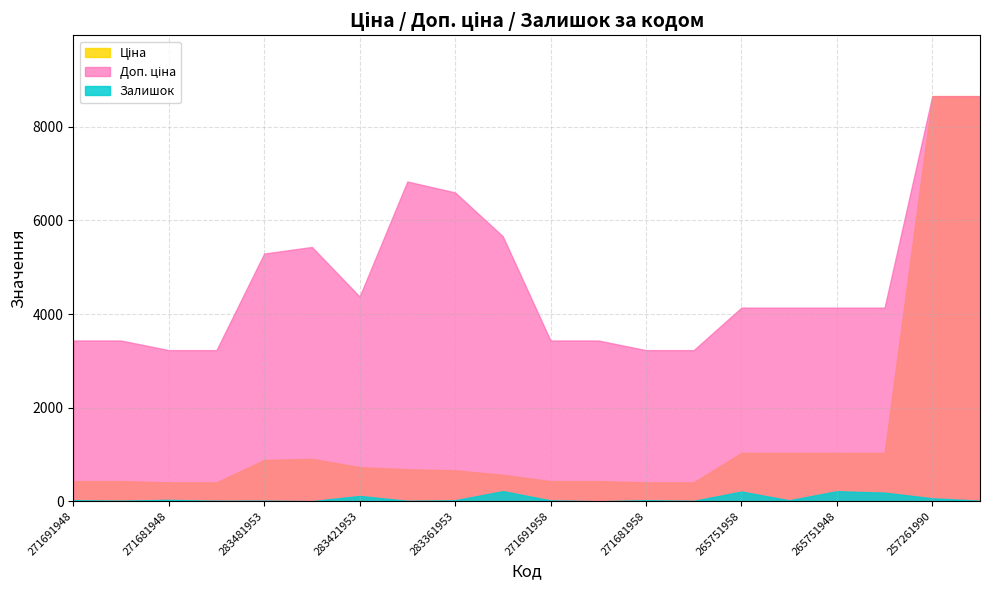

How many data points in Залишок are above 21?

9